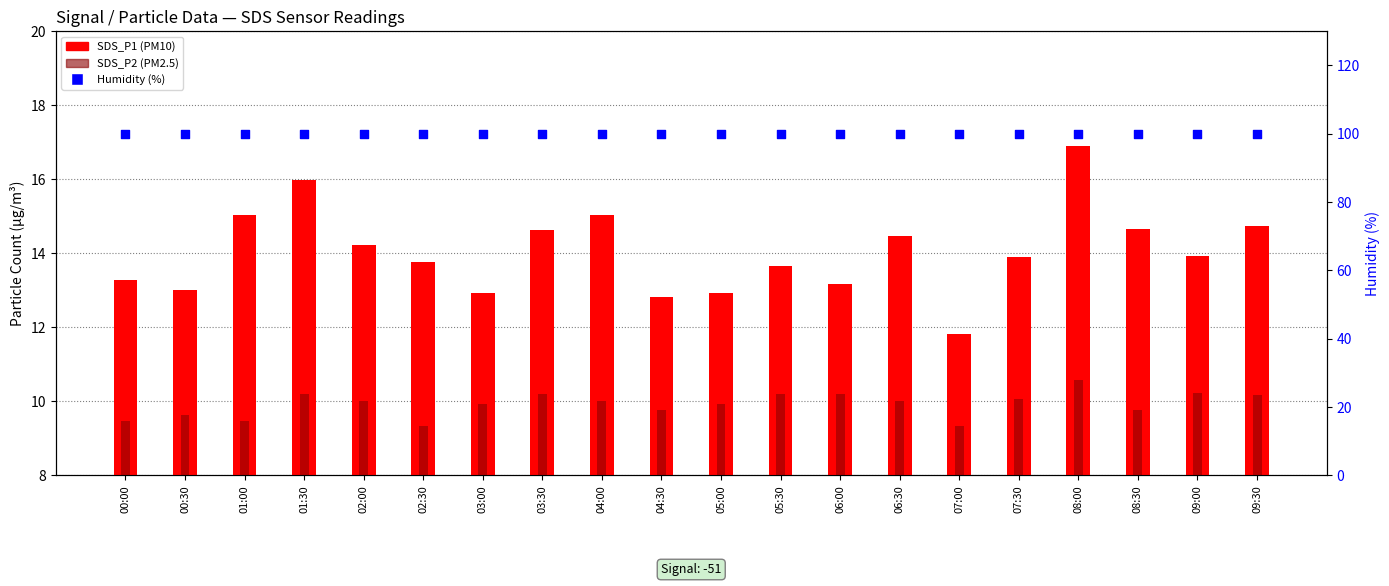

What is the total value across all series at 02:30?

123.0